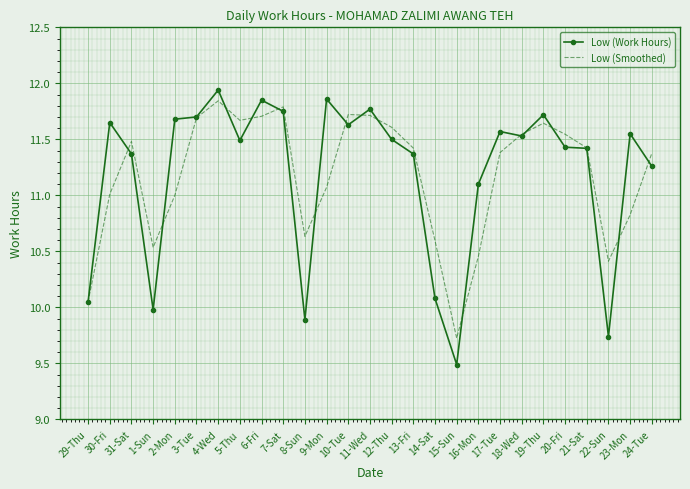

At which category is the sum across all series the highest?

4-Wed